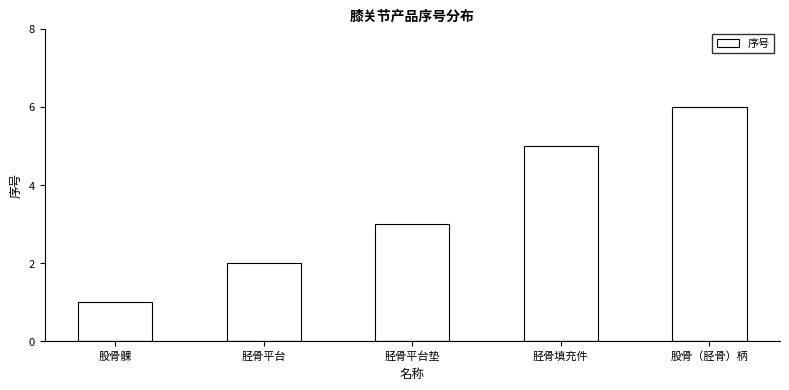

How many series are shown in this chart?

1